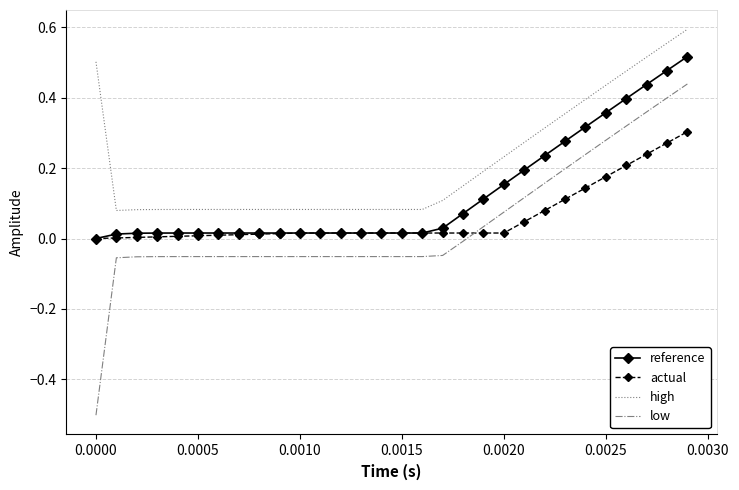

True or false: reference and low cross at least once.

False